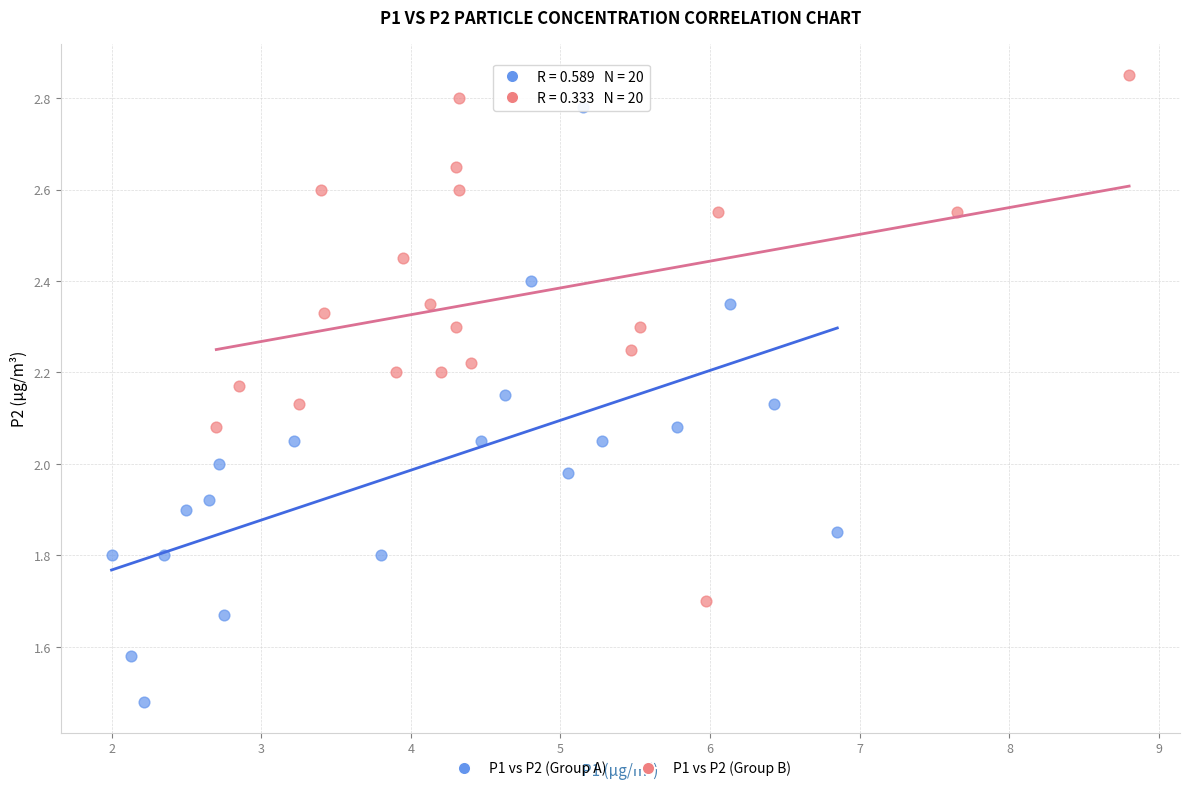

Which series contains the highest Y value?

P1 vs P2 (Group B)